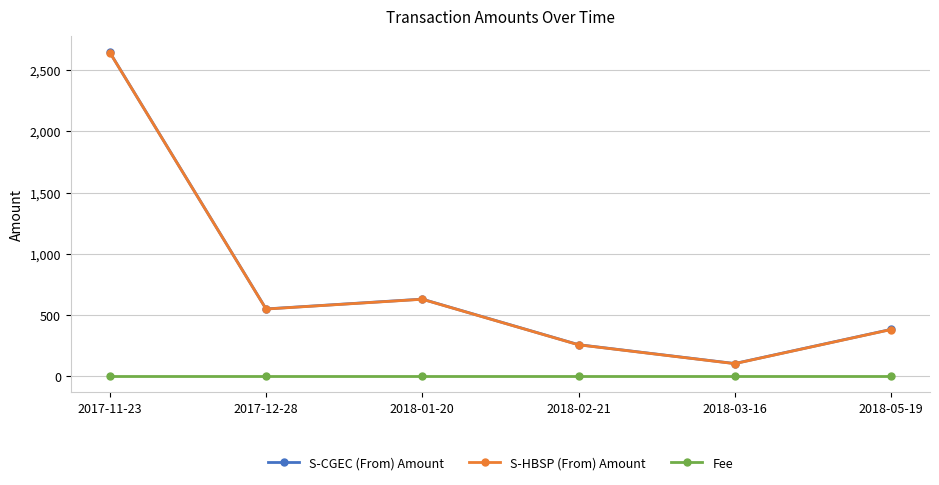

What is the label of the 5th point from the right?

2017-12-28